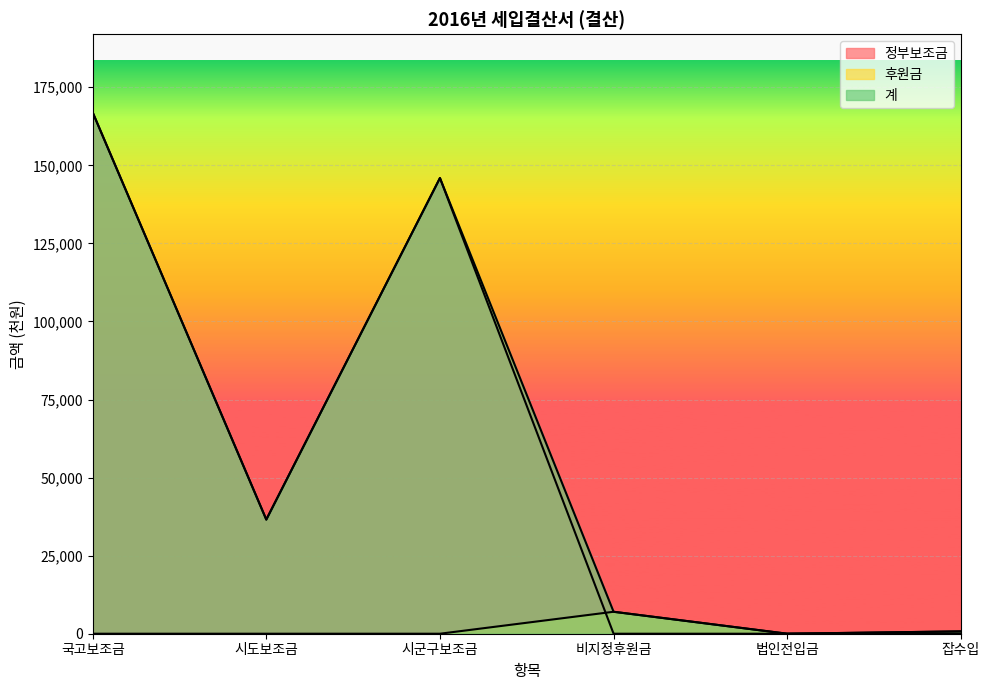

How many data points in 계 are less than 36552?

3